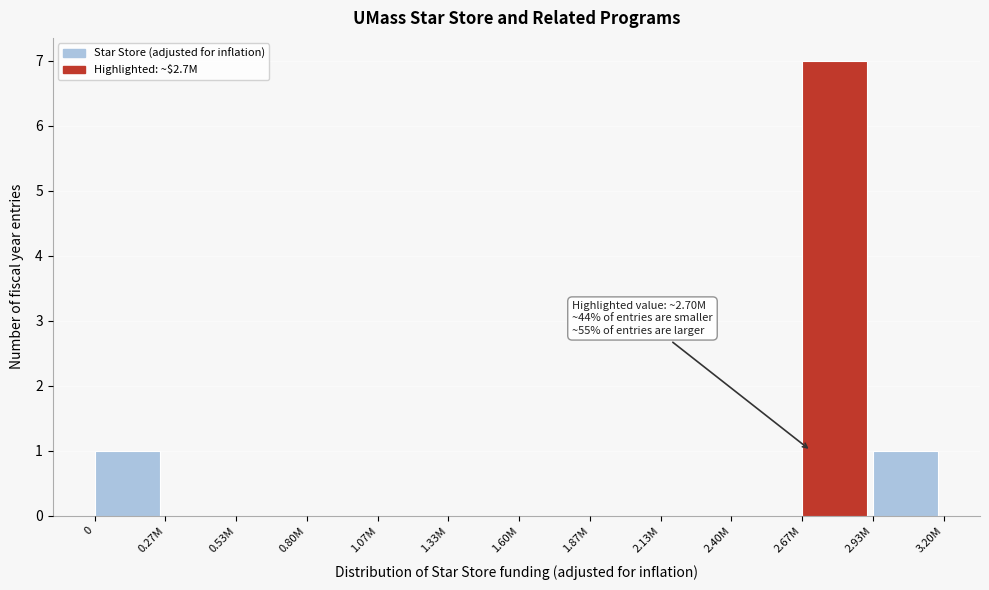

Reading right to left, list all the values displayed in this chart.

2.93M=1	2.67M=7	2.40M=0	2.13M=0	1.87M=0	1.60M=0	1.33M=0	1.07M=0	0.80M=0	0.53M=0	0.27M=0	0=1